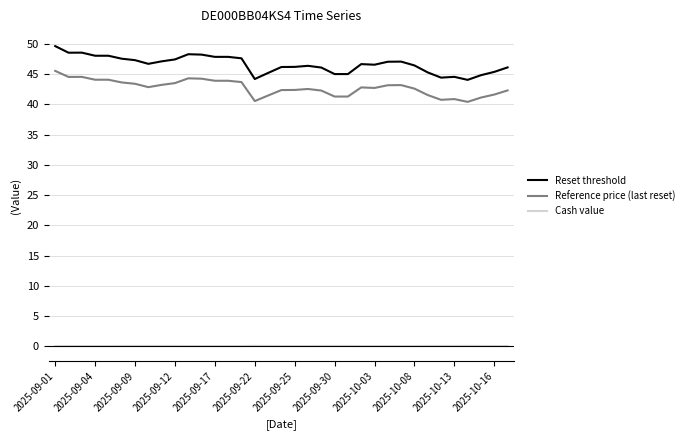

What is the lowest value of the Reset threshold series?

44.0